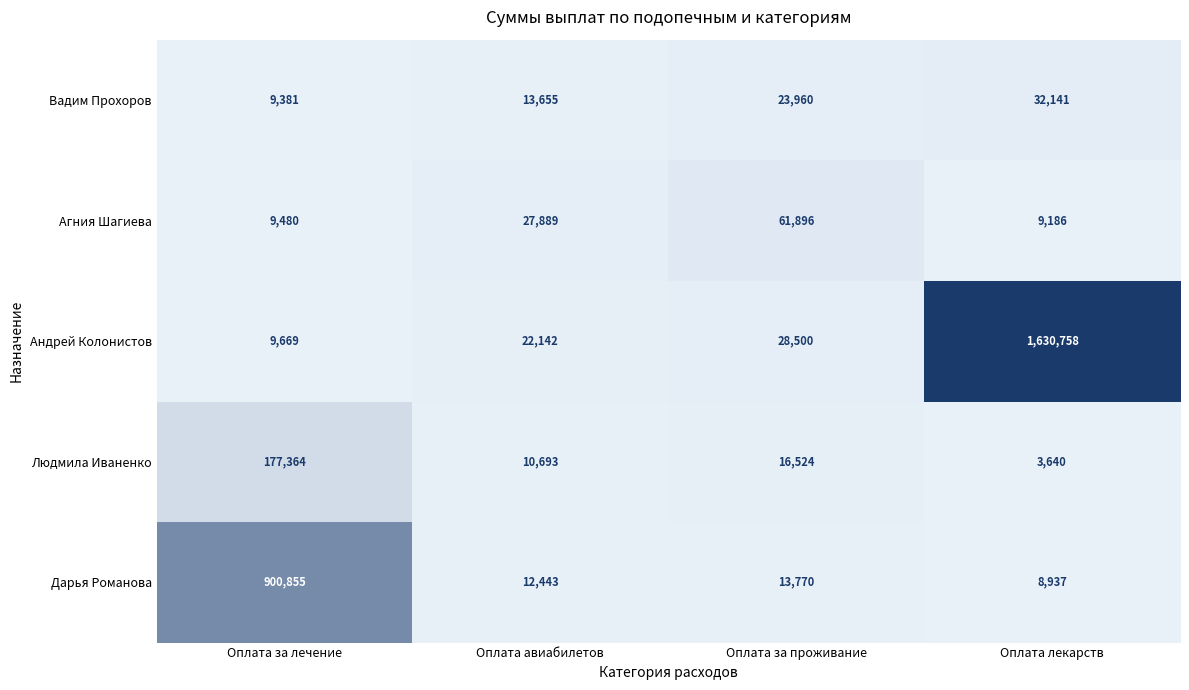

At how many categories does at least one series exceed 1561736?

1